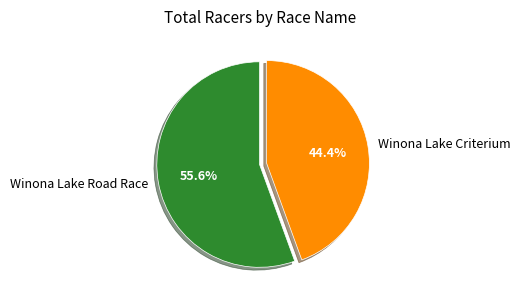

To the nearest percent, what is the difference between the Winona Lake Criterium and Winona Lake Road Race slice percentages?

11%